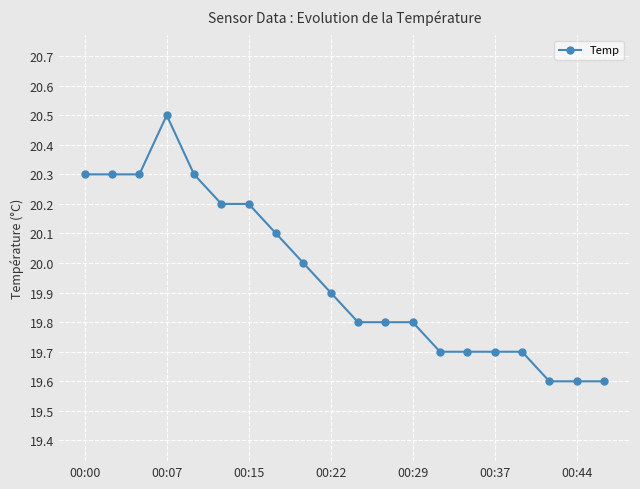

What is the maximum value shown in the chart?

20.5